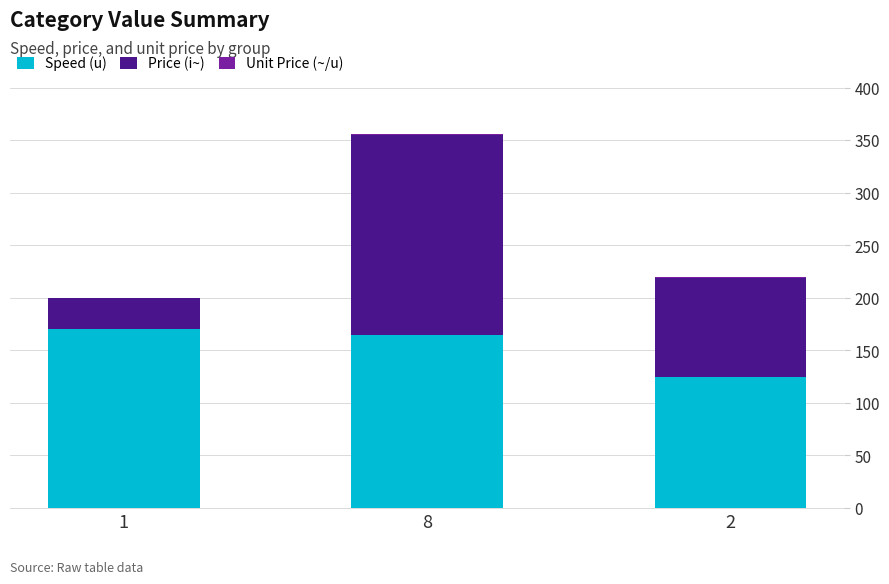

What is the maximum value for Speed (u)?

170.0